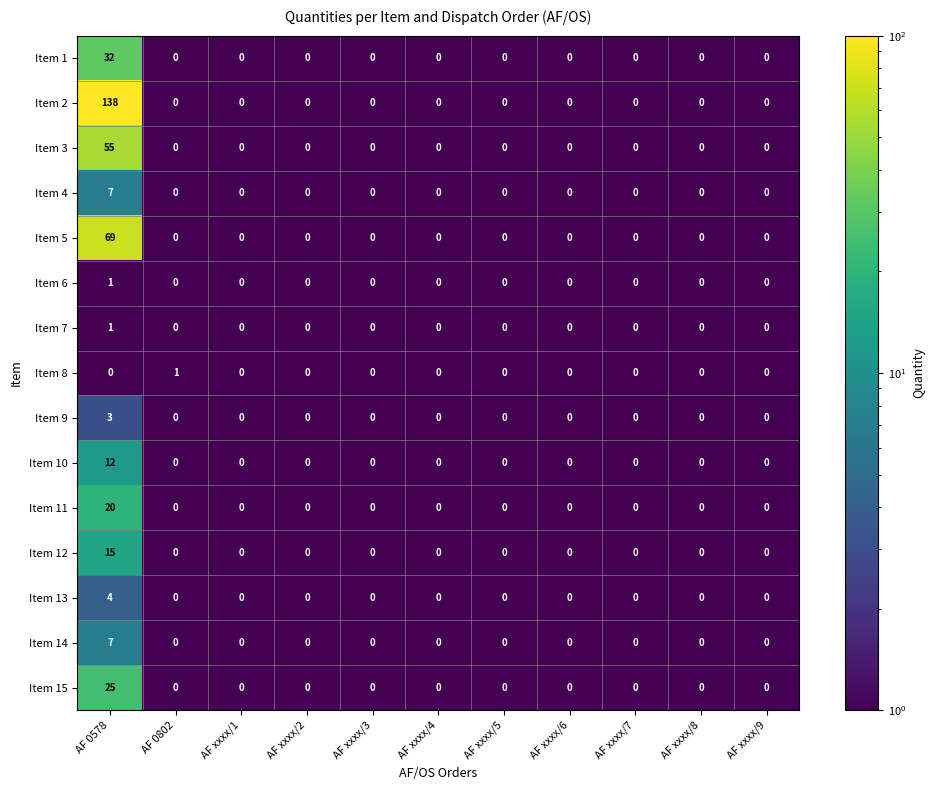

True or false: Item 7 has a value of 0 at AF 0802.

True